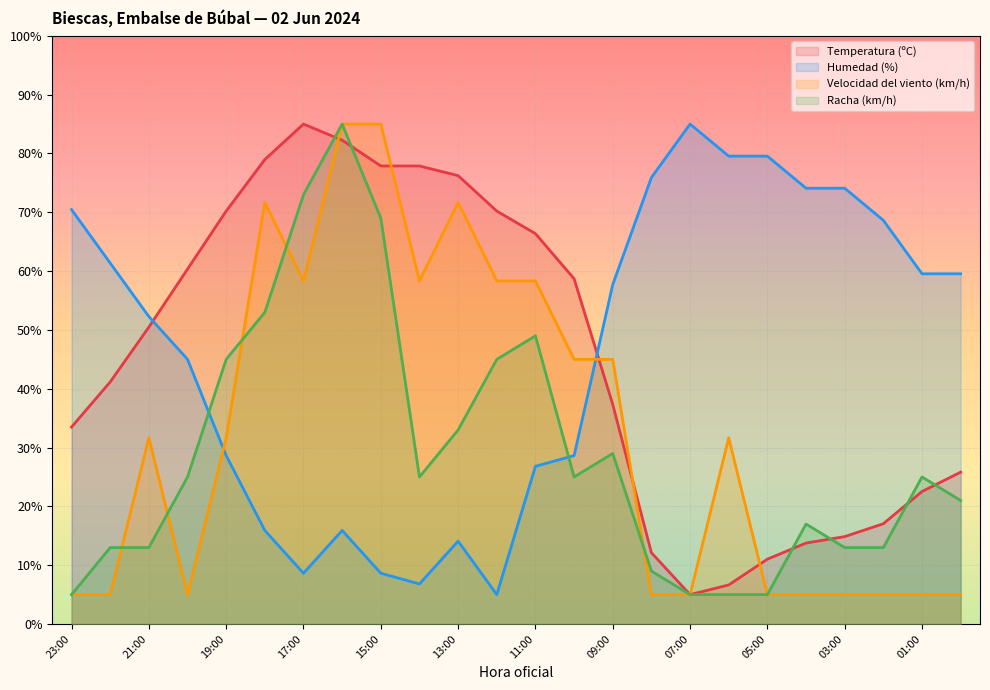

What is the lowest value of the Velocidad del viento (km/h) series?

5.0